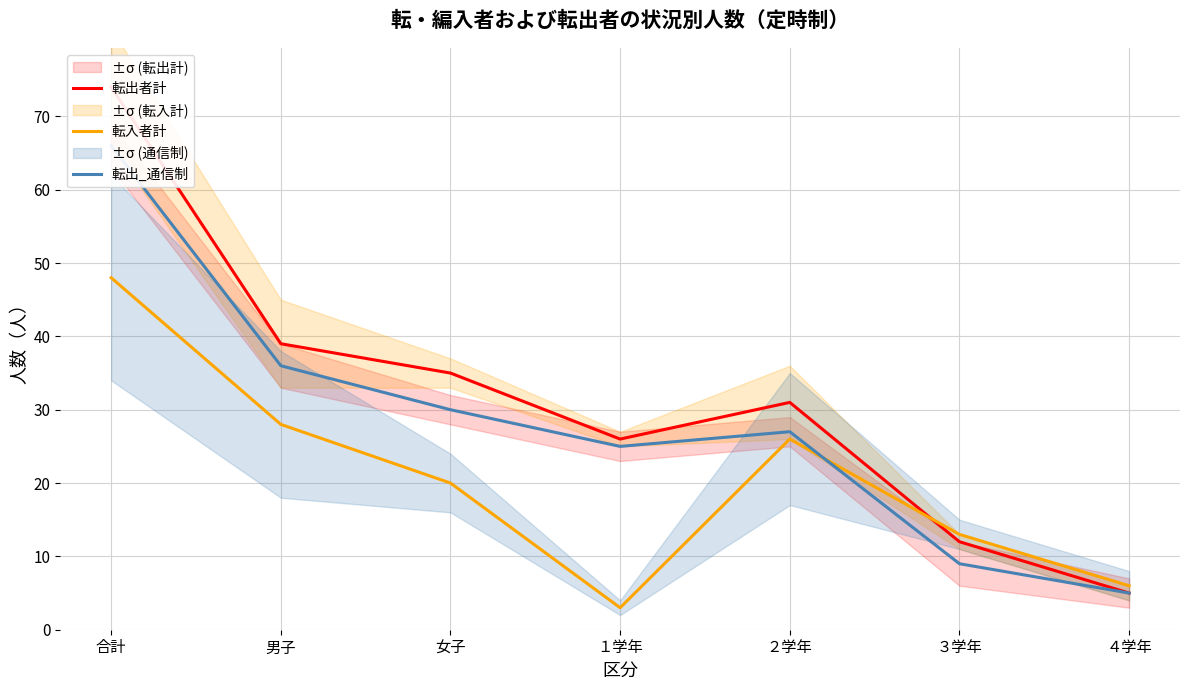

What is the label of the 5th point from the left?

２学年